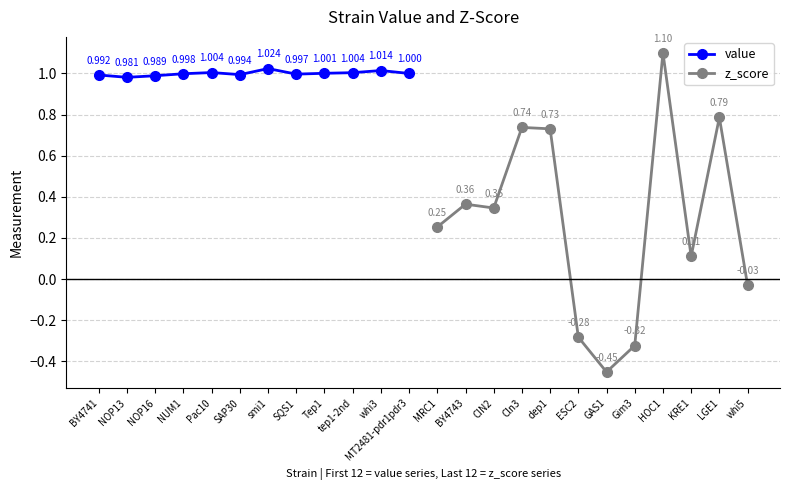

True or false: value has more than 1 interior local peaks.

True